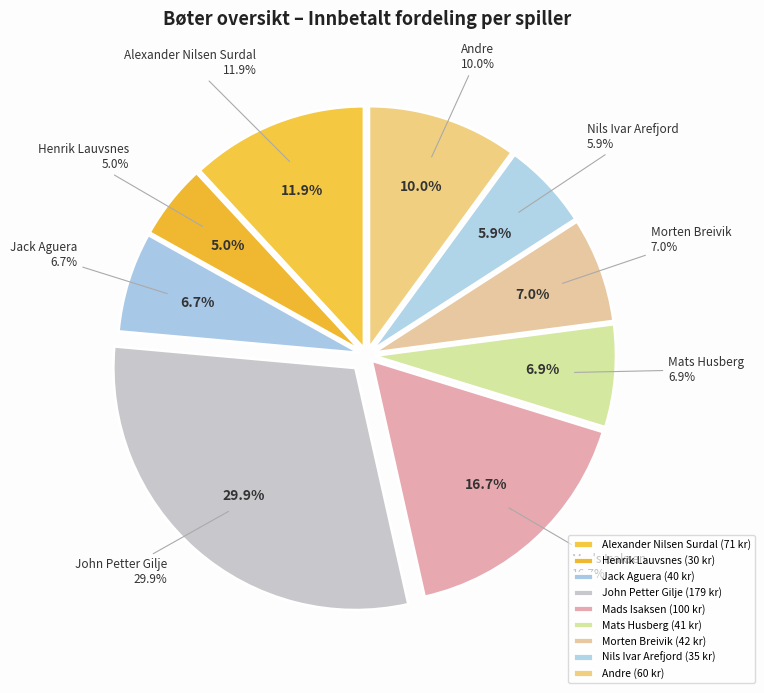

Is there a majority slice in this chart?

No